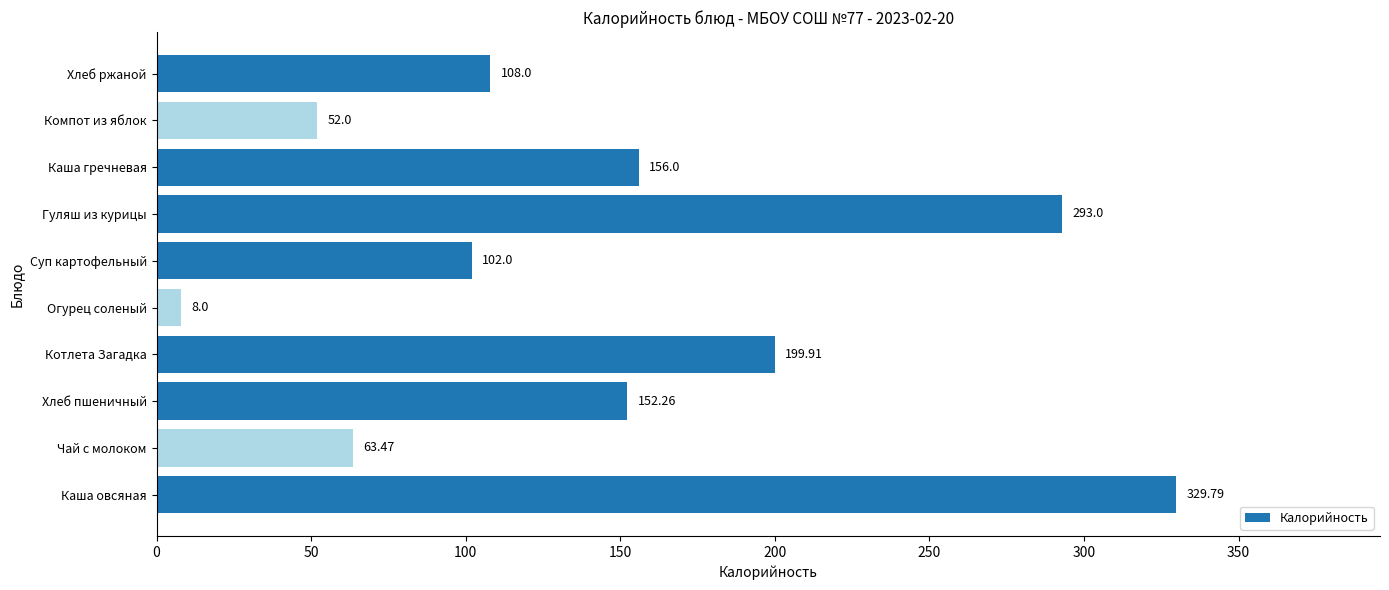

Does the chart contain stacked bars?

No